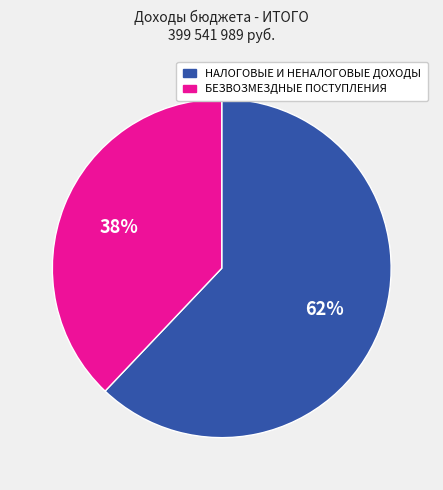

The БЕЗВОЗМЕЗДНЫЕ ПОСТУПЛЕНИЯ slice represents 38% of the pie. True or false?

True